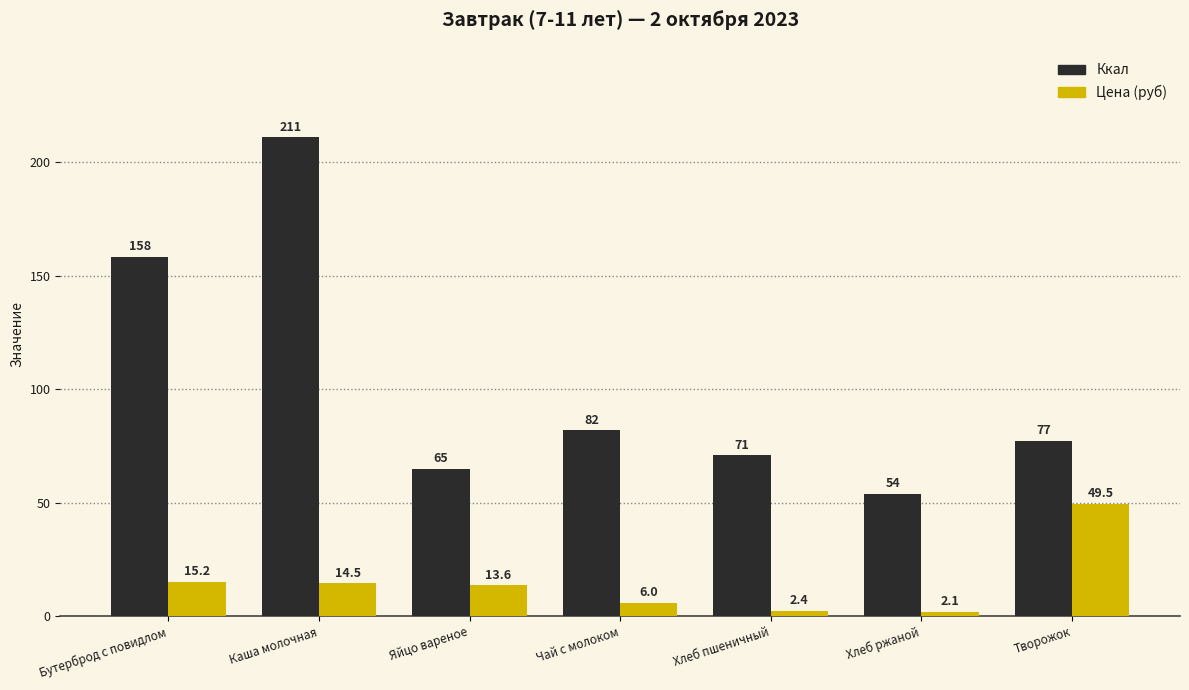

At which label does Ккал first exceed 77?

Бутерброд с повидлом